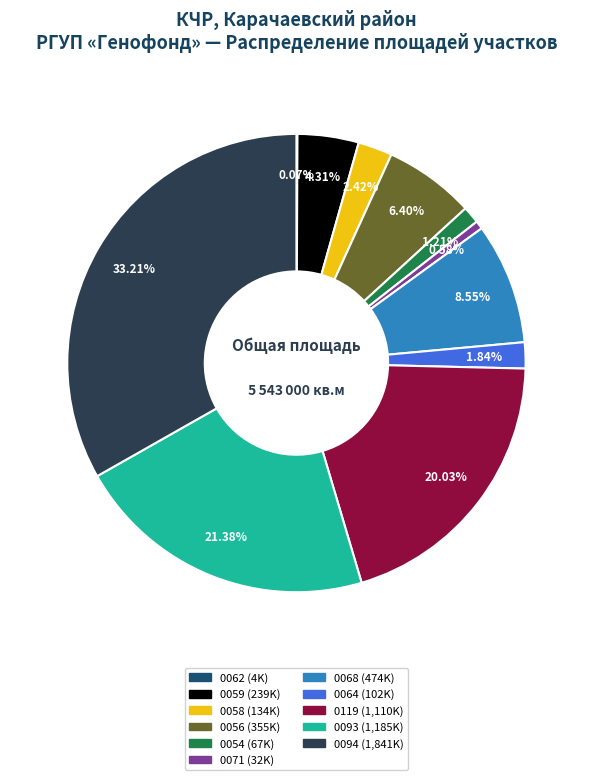

Is there a majority slice in this chart?

No